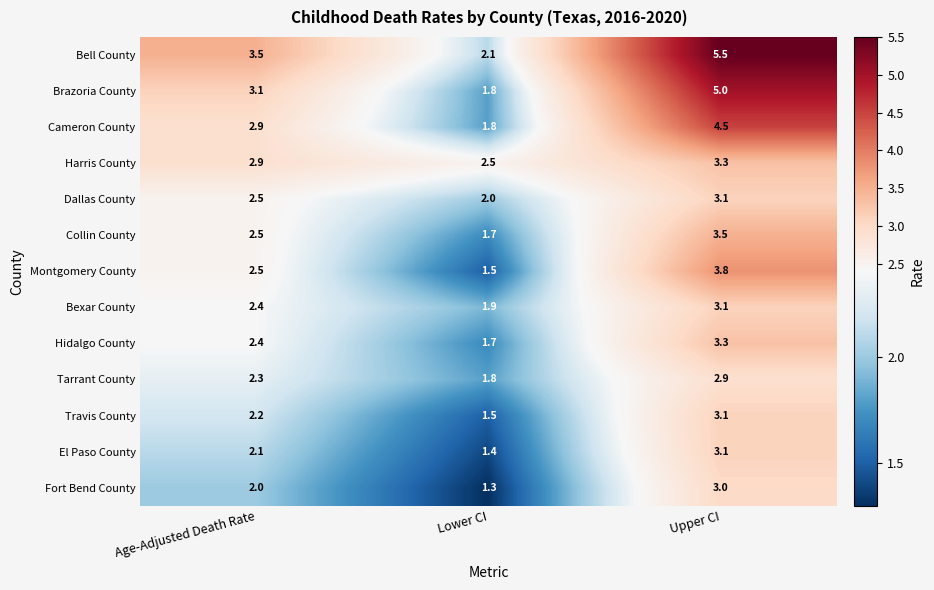

What is the greatest value displayed?

5.5